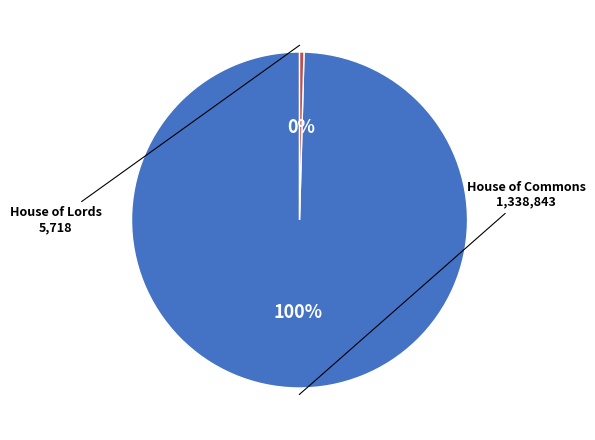

To the nearest percent, what is the average slice percentage?

50%